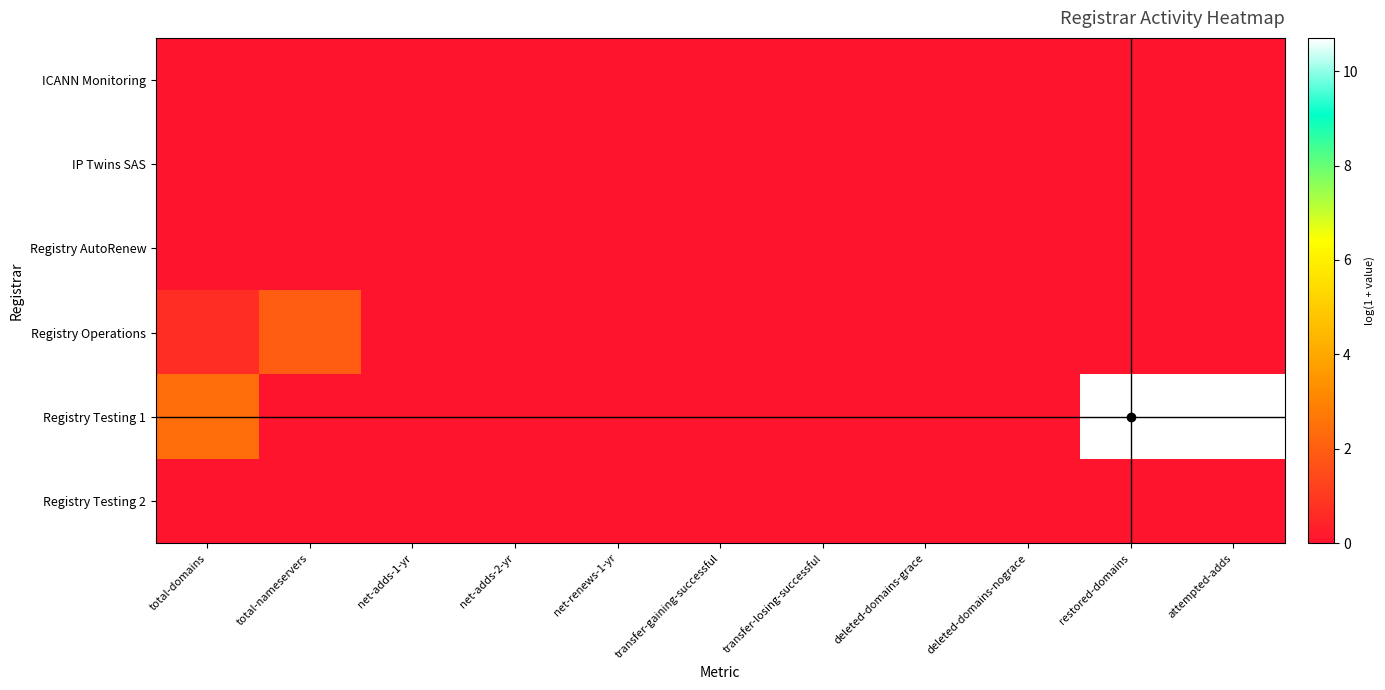

Which series has the widest spread of values?

Registry Testing 1